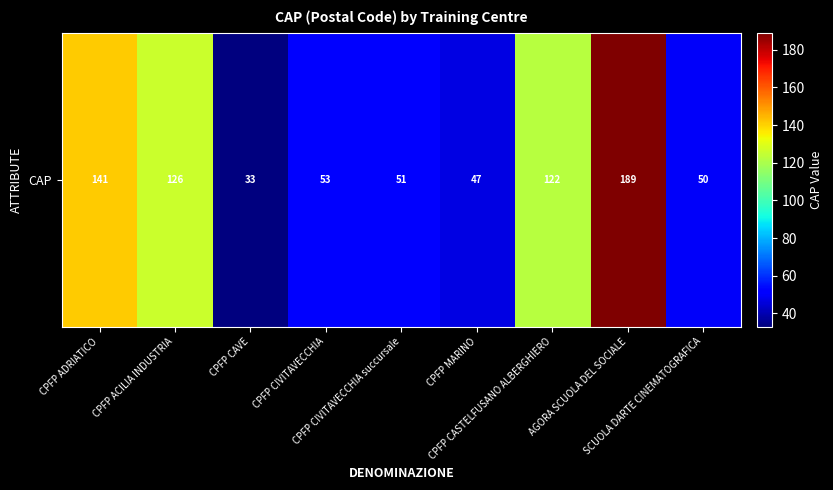

What is the greatest value displayed?

189